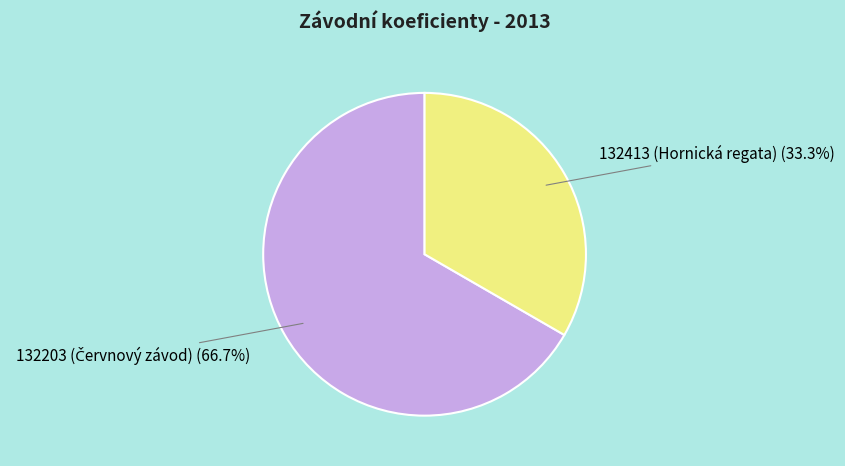

Is there a majority slice in this chart?

Yes